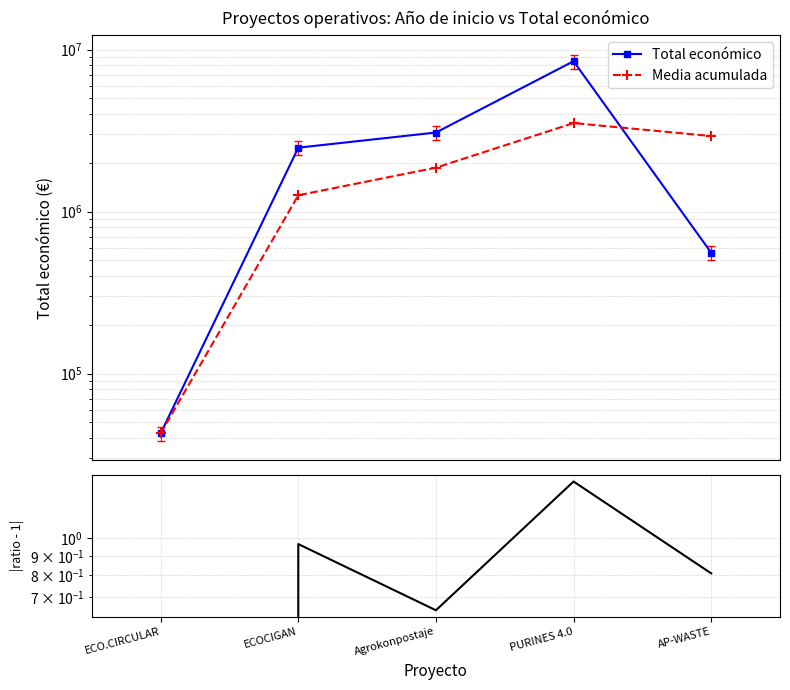

What is the total value across all series at AP-WASTE?

3487892.2